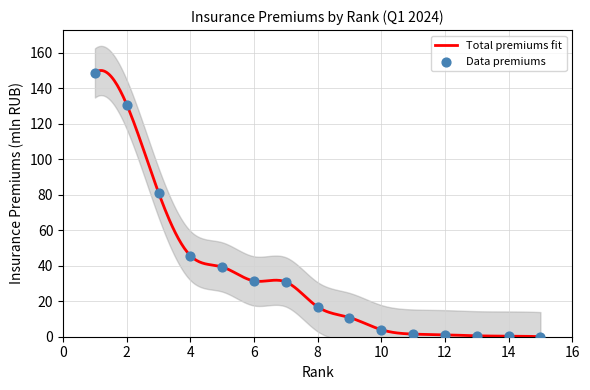

Approximately how many times larger is the value at 6 compared to 4?

0.7